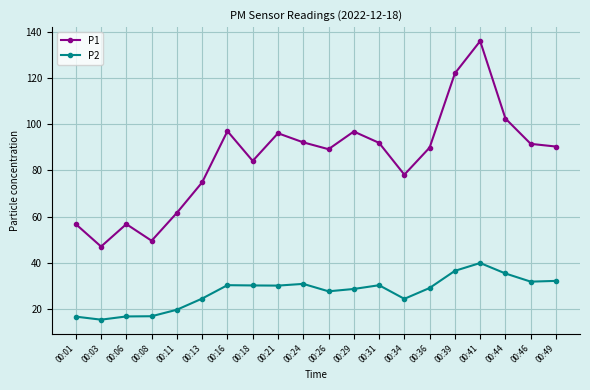

True or false: P1 and P2 cross at least once.

False